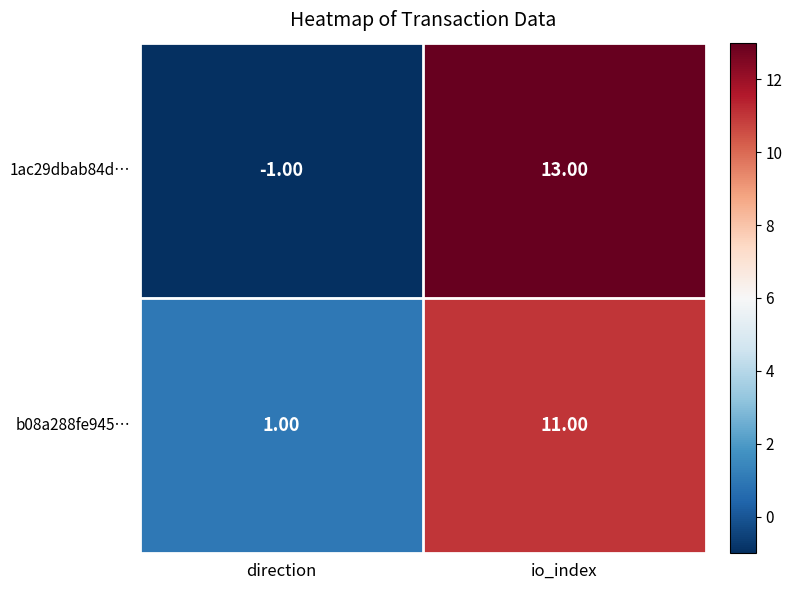

Is the value of b08a288fe945… at io_index greater than the value of 1ac29dbab84d… at io_index?

No